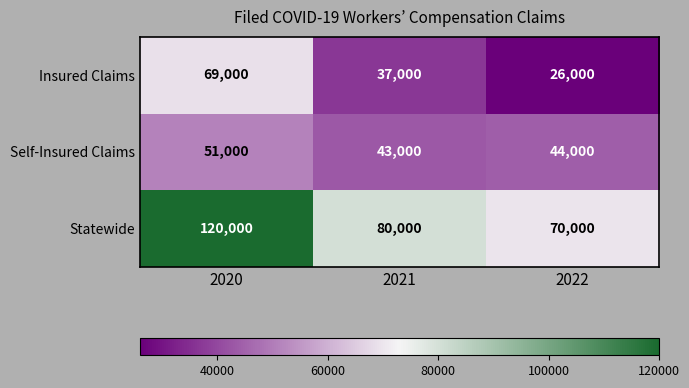

The Insured Claims series shows 15888 at 2020. True or false?

False